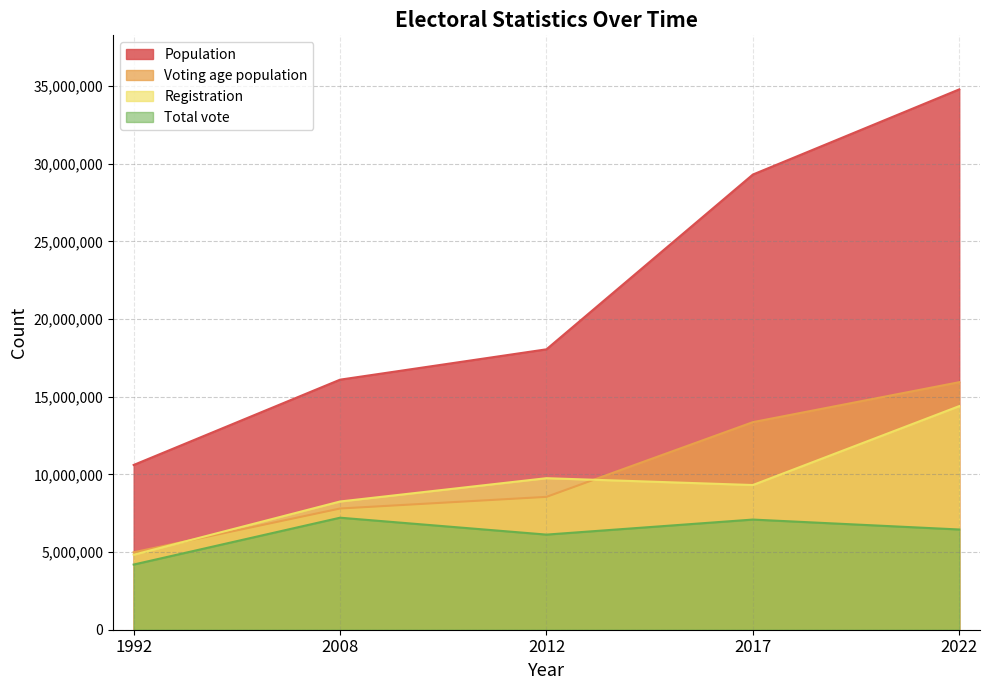

Which series has the largest range (max minus min)?

Population